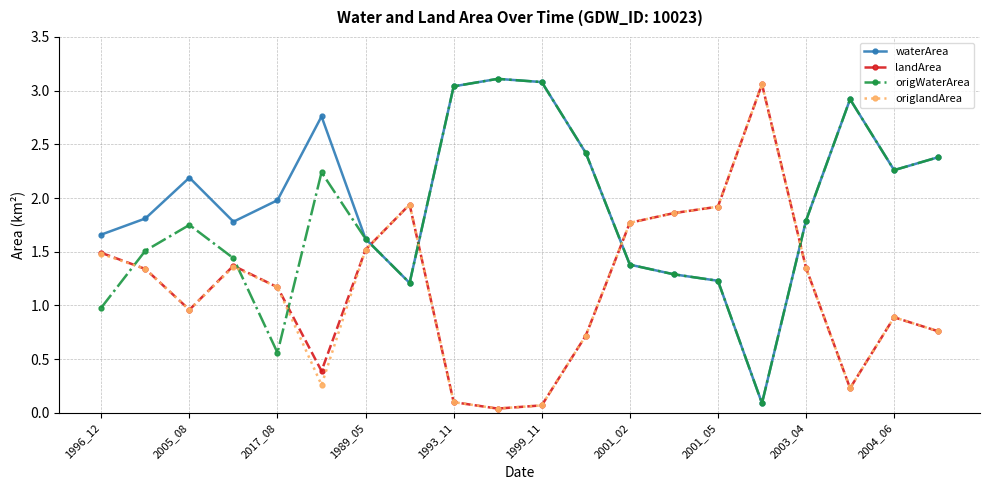

True or false: waterArea has more than 1 points higher than both neighbors.

True